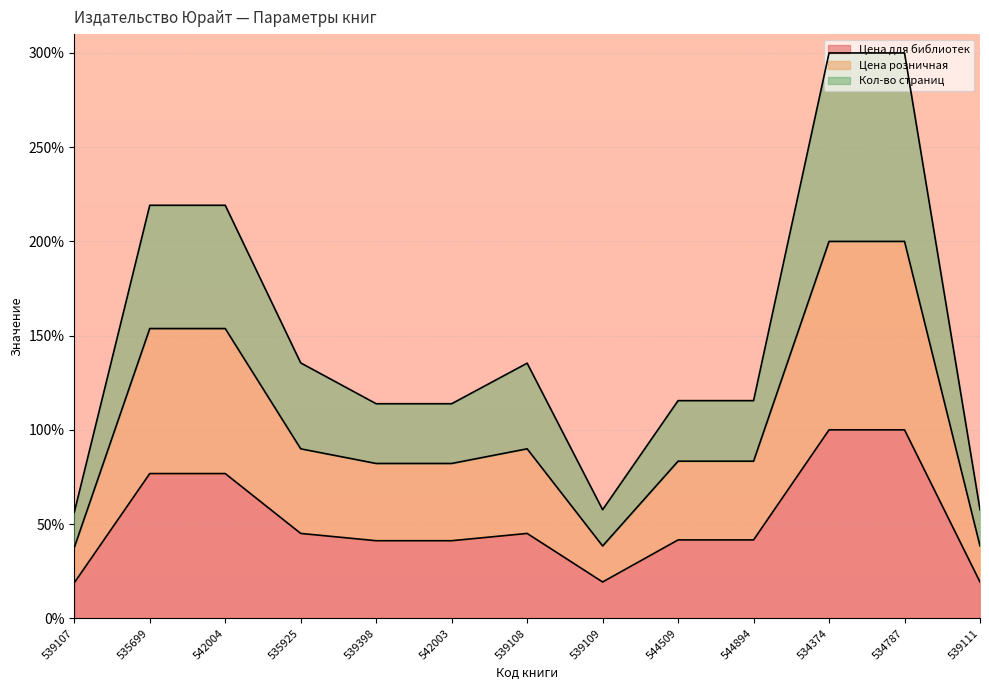

Is it true that Цена для библиотек equals 124.7 at 535699?

False